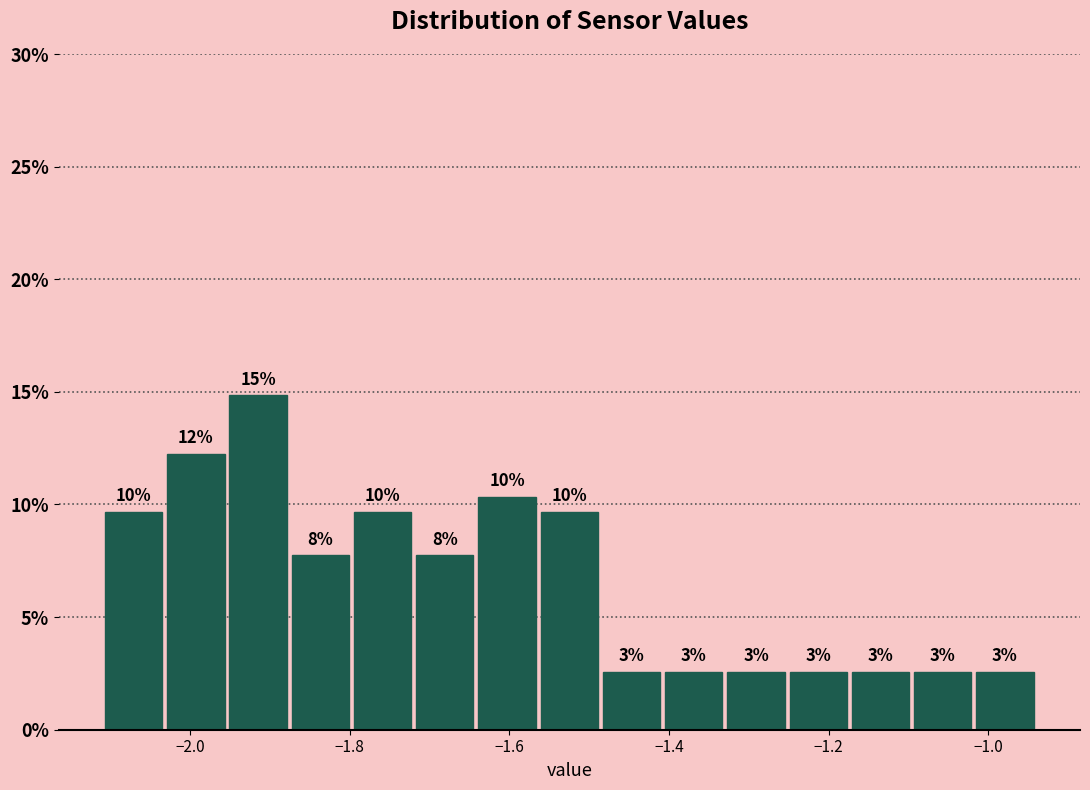

Read against the x-axis, roughly where is the centre of the tallest bar?

-1.92